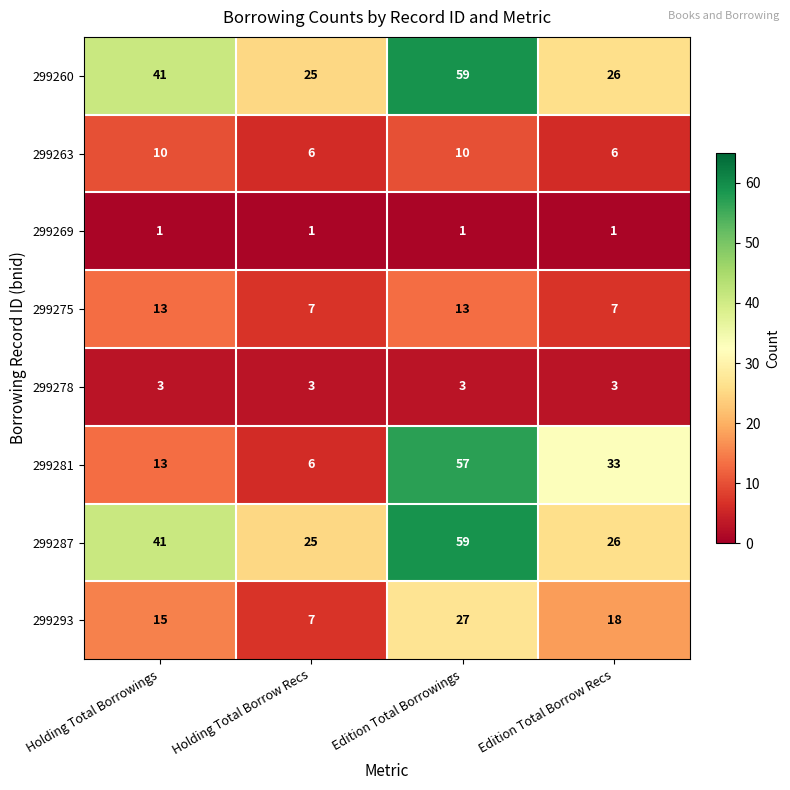

At how many categories does at least one series exceed 16?

4